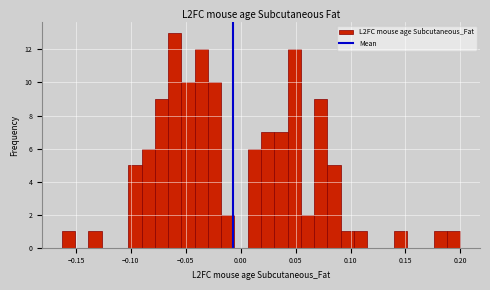

Around what value on the x-axis is the tallest bar? Give the approximate position of its centre, as read against the axis.

-0.060